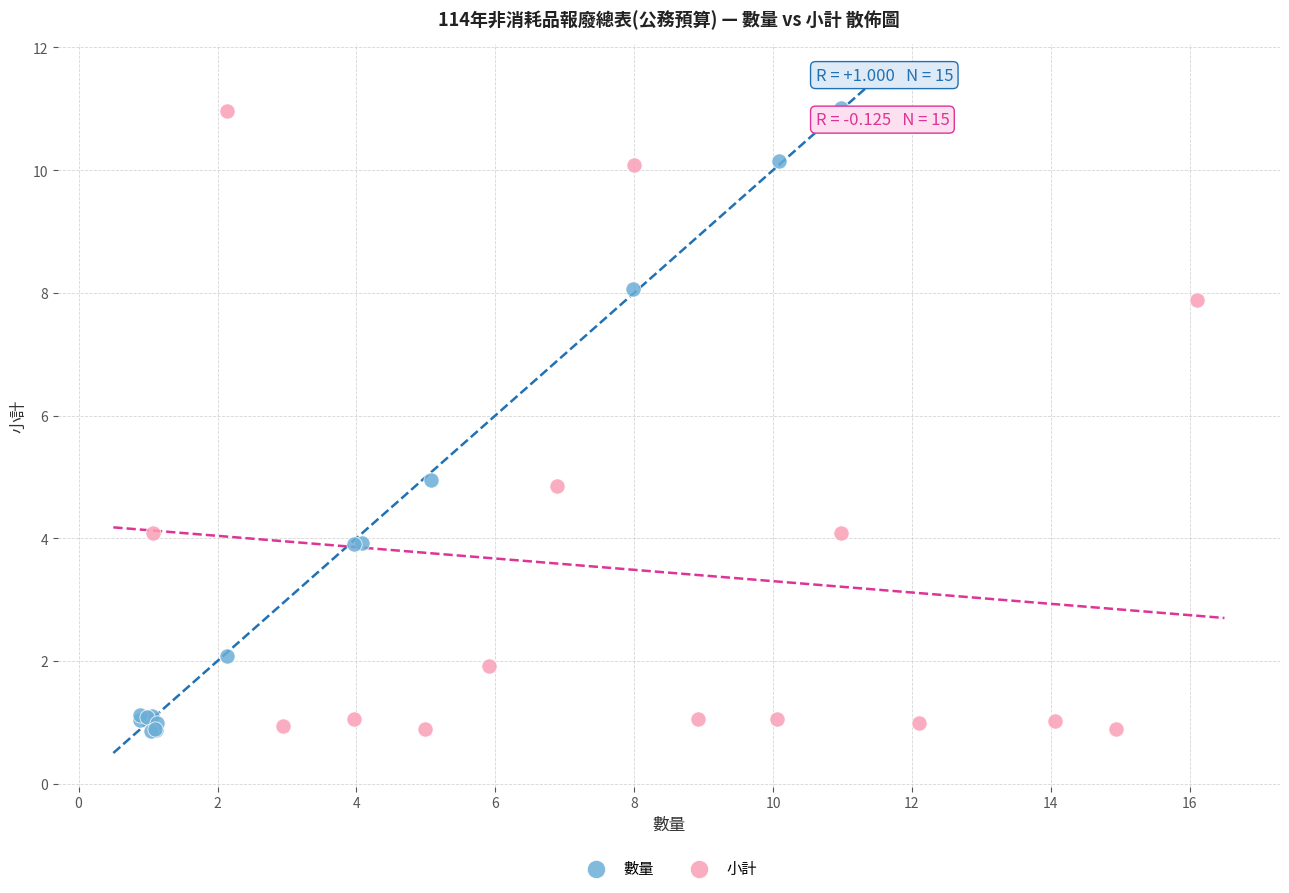

Which series has the largest Y range (max minus min)?

數量